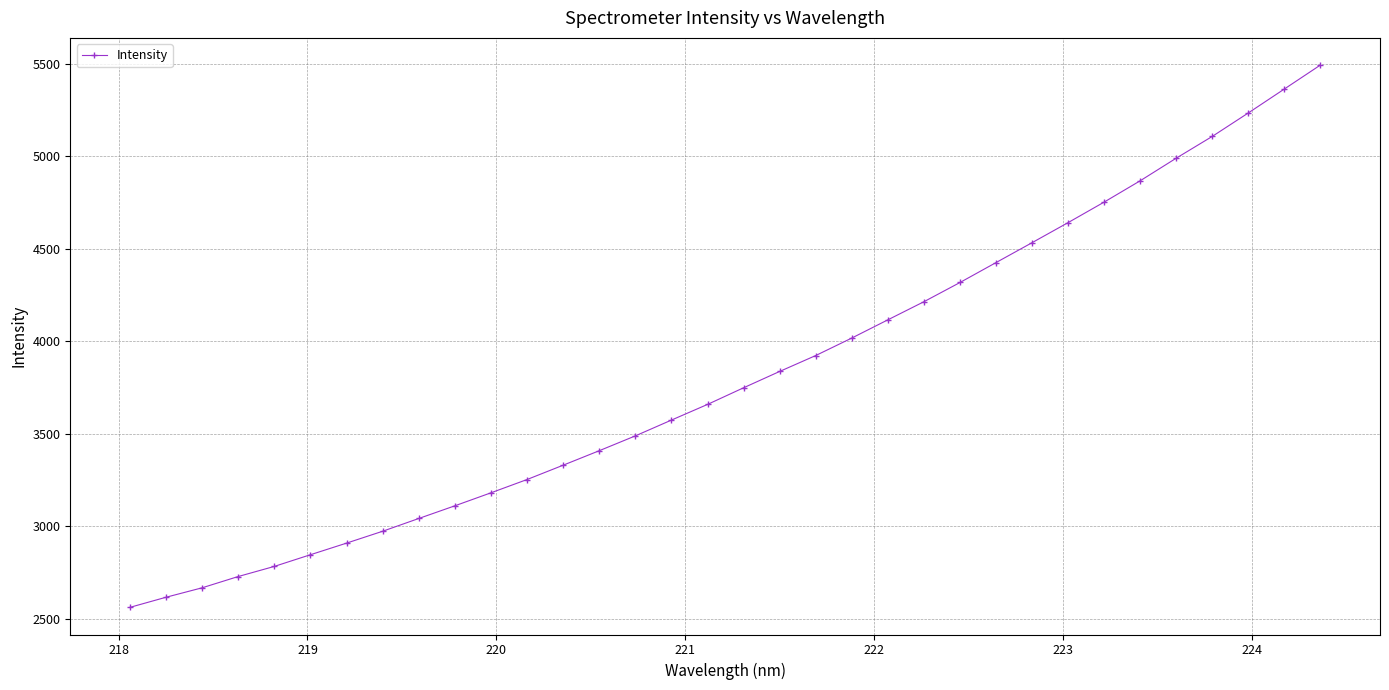

What is the maximum value shown in the chart?

5494.7